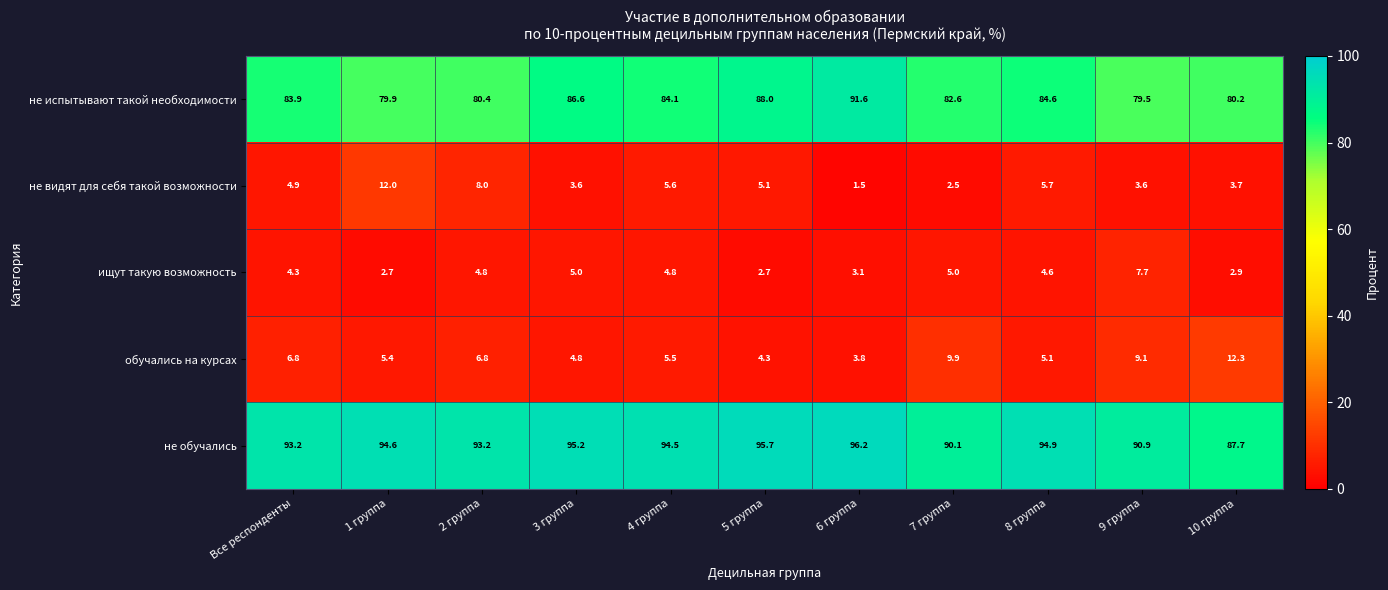

What is the difference between the highest and lowest values at 9 группа?

87.3